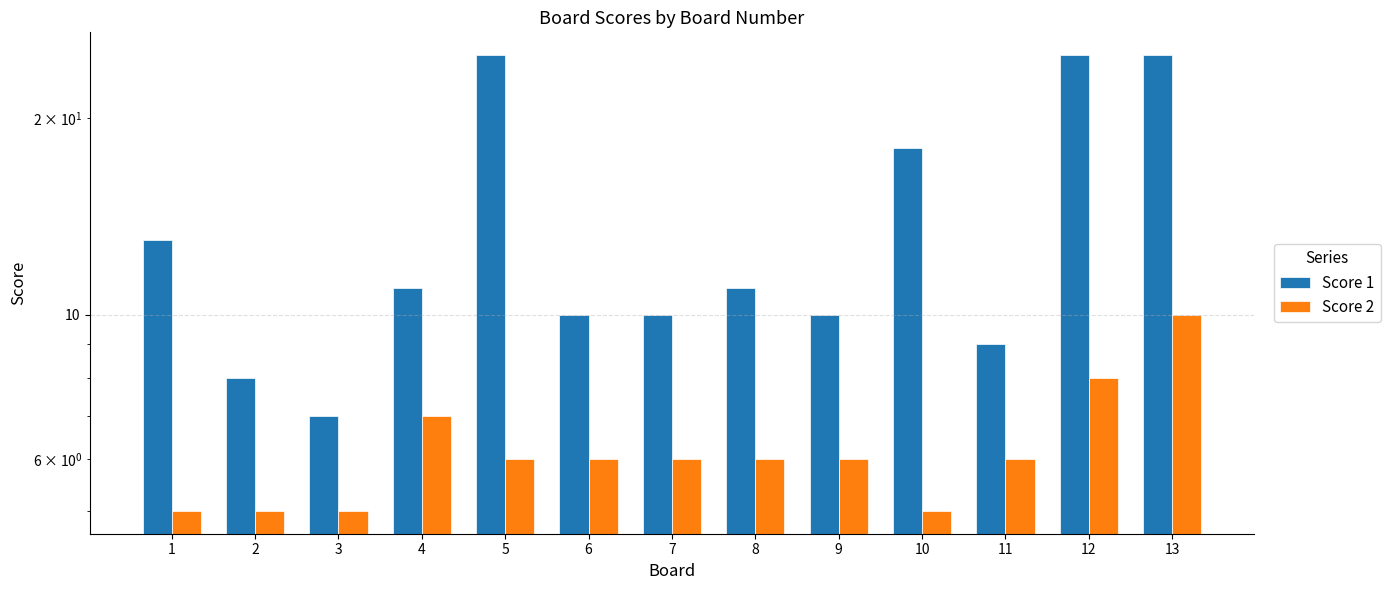

What is the difference between the second highest and minimum values in the Score 2 series?

3